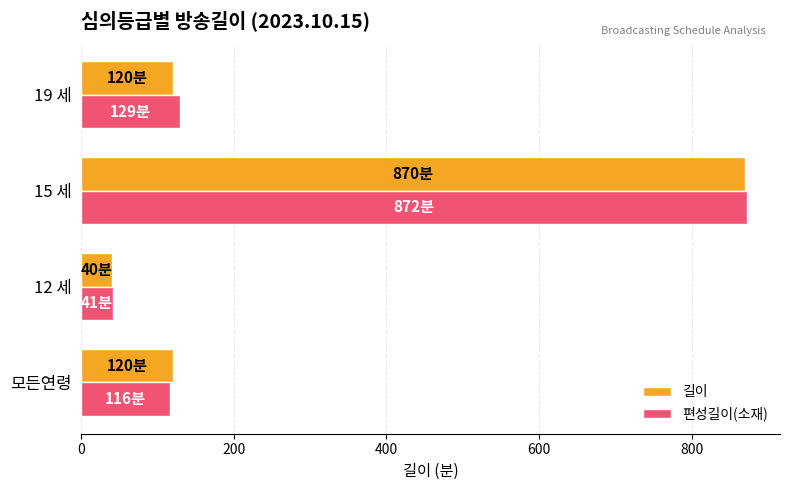

What is the total value across all series at 15 세?

1742